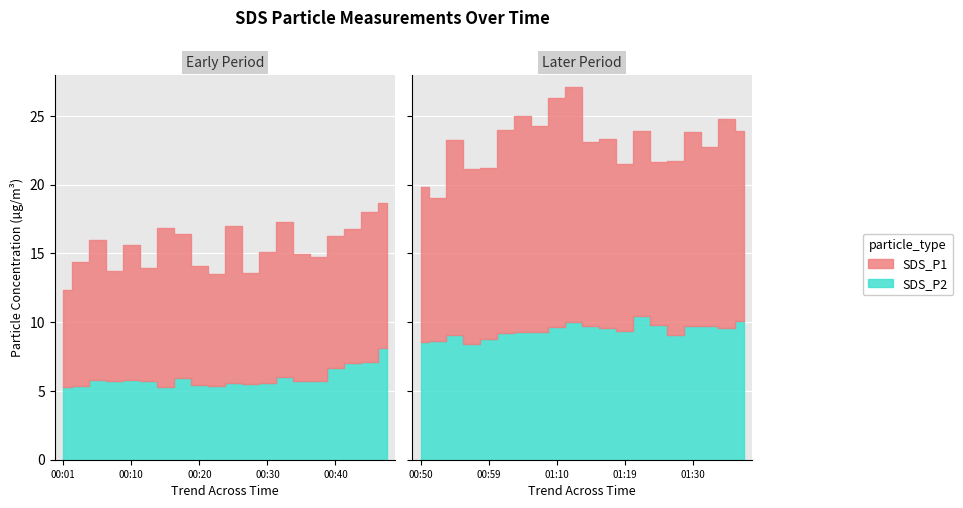

What is the sum of all SDS_P1 values?

463.9